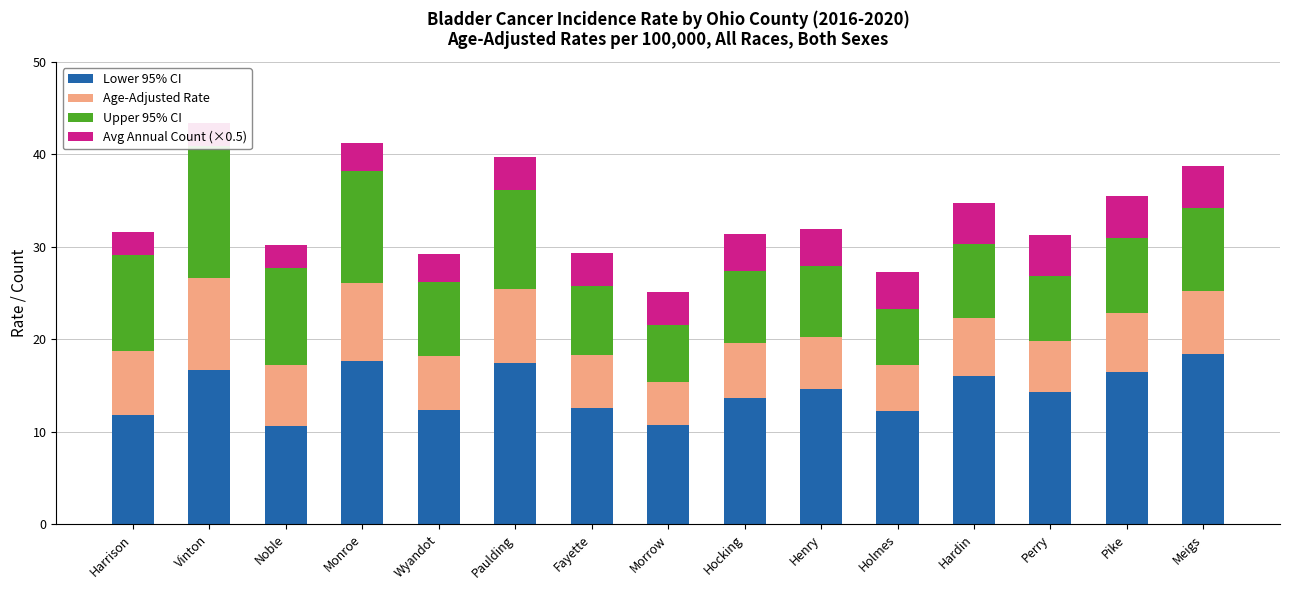

Which series changed the most between Vinton and Morrow?

Upper 95% CI